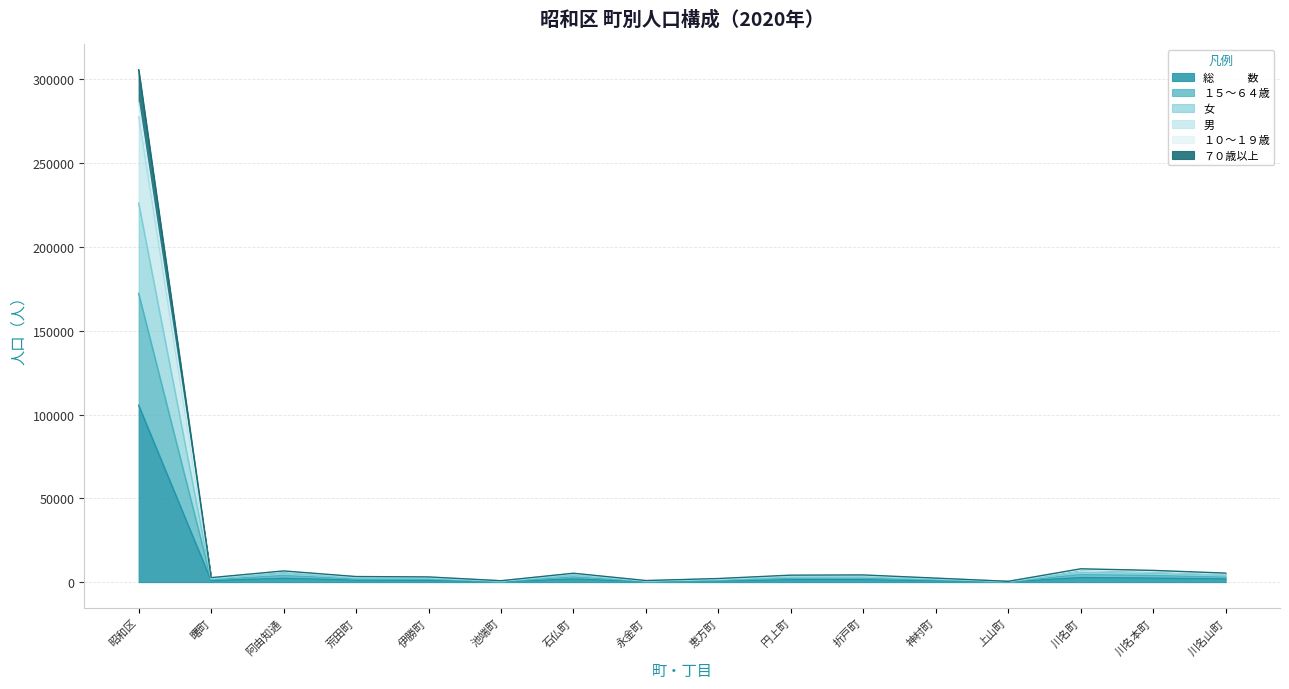

What is the label of the 9th point from the left?

恵方町